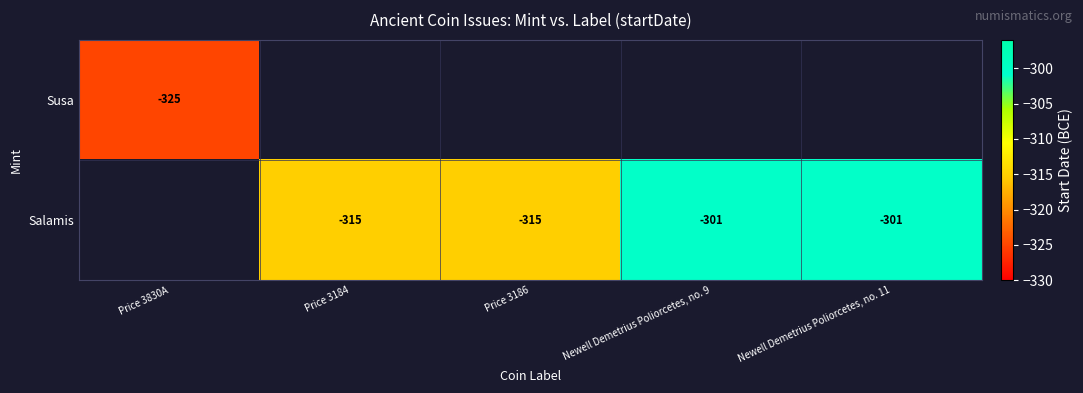

Count the number of categories in the chart.

5